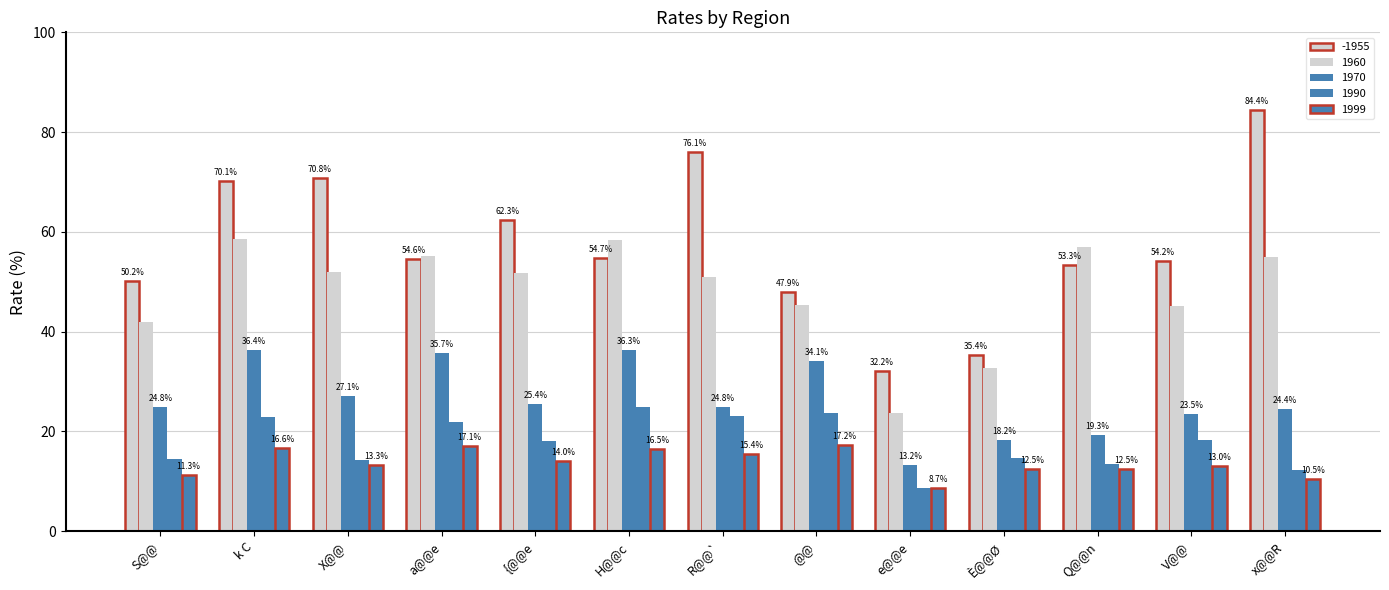

What is the label of the 1st bar from the left?

S@@